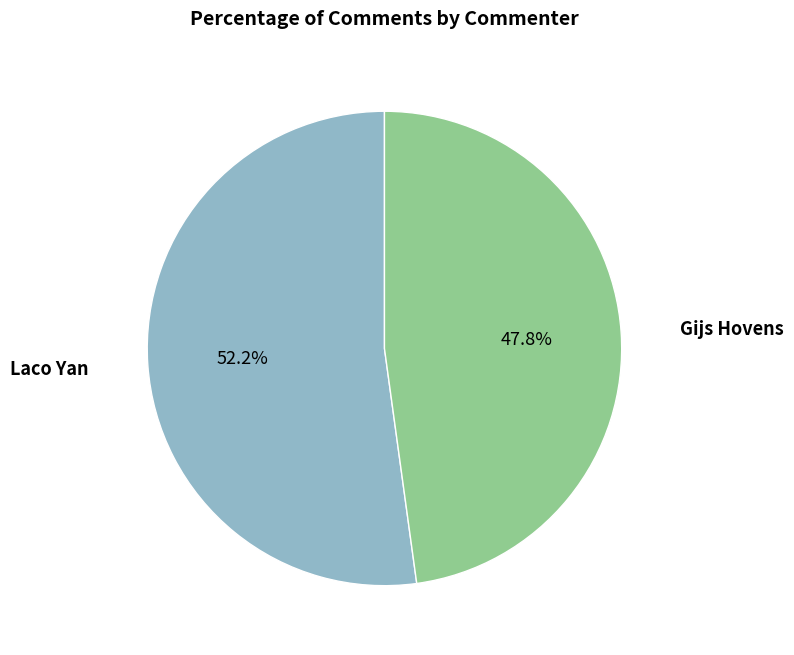

Does any single category account for the majority?

Yes